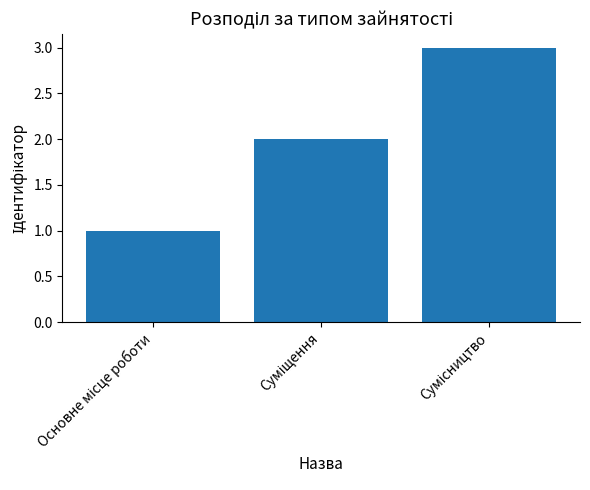

Reading left to right, list all the values displayed in this chart.

1	2	3